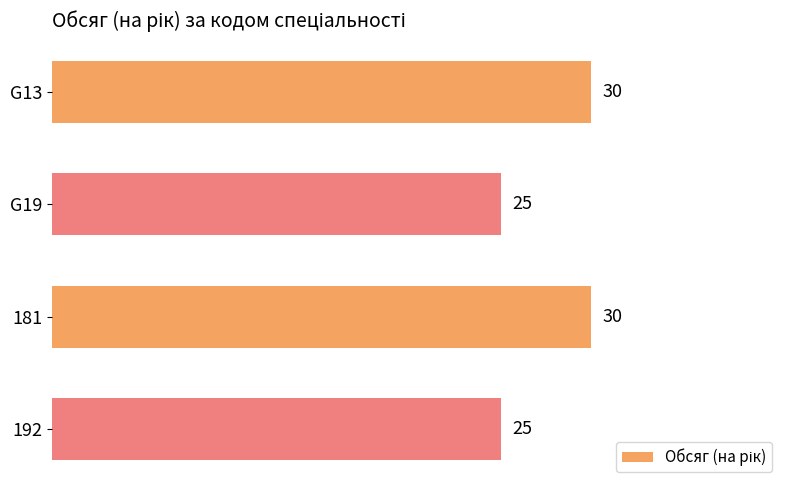

What is the greatest value displayed?

30